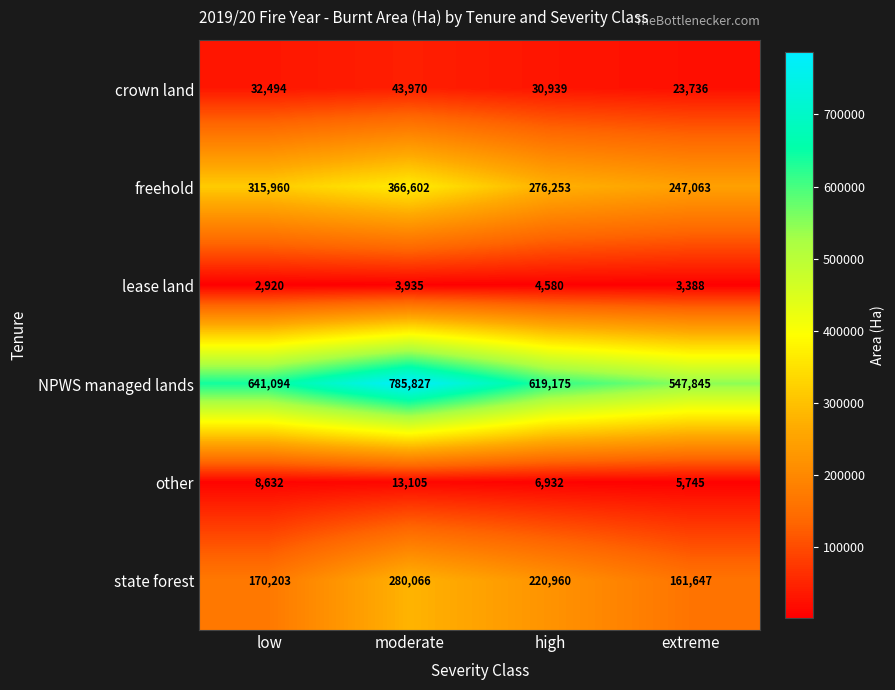

What is the lowest value of the other series?

5745